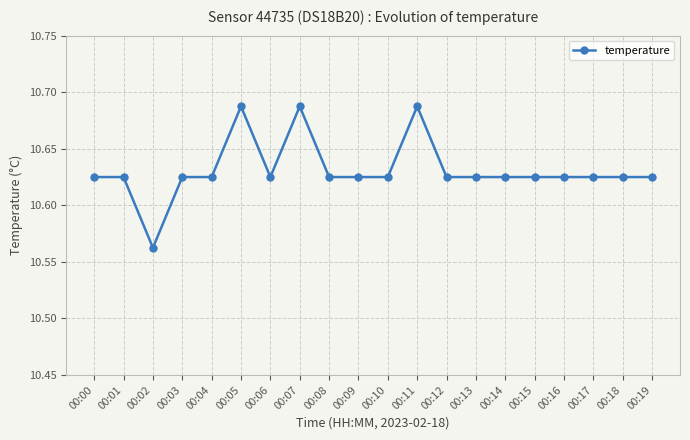

Which category has the lowest value across all series?

00:02